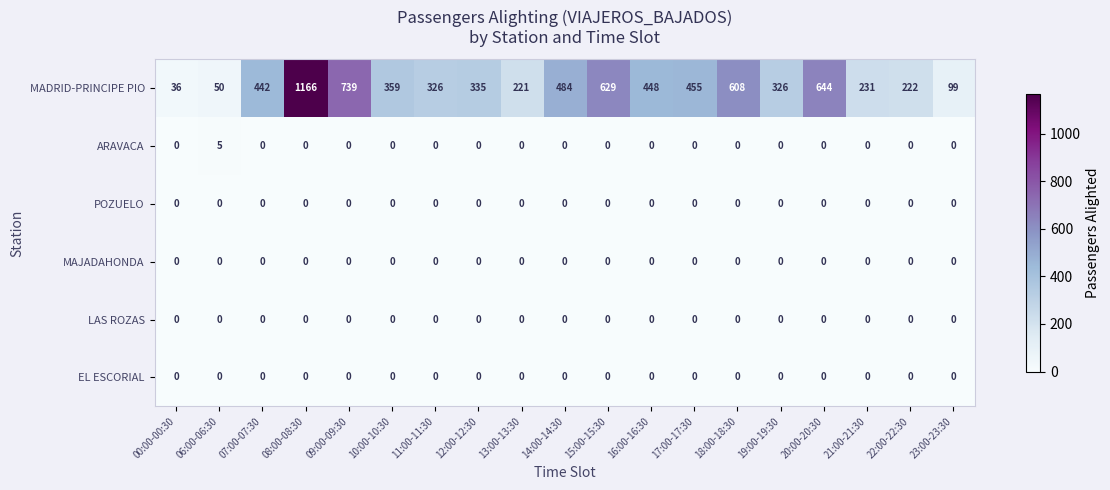

What is the difference between the highest and lowest values at 09:00-09:30?

739